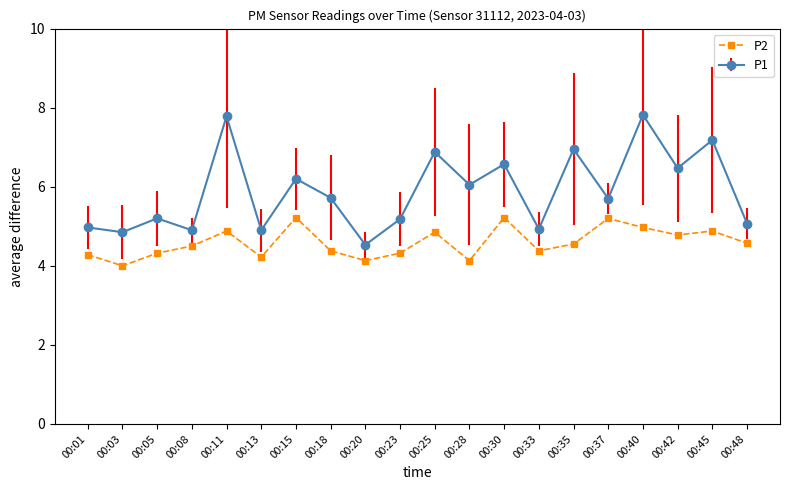

What is the difference between the highest and lowest values at 00:18?

1.3